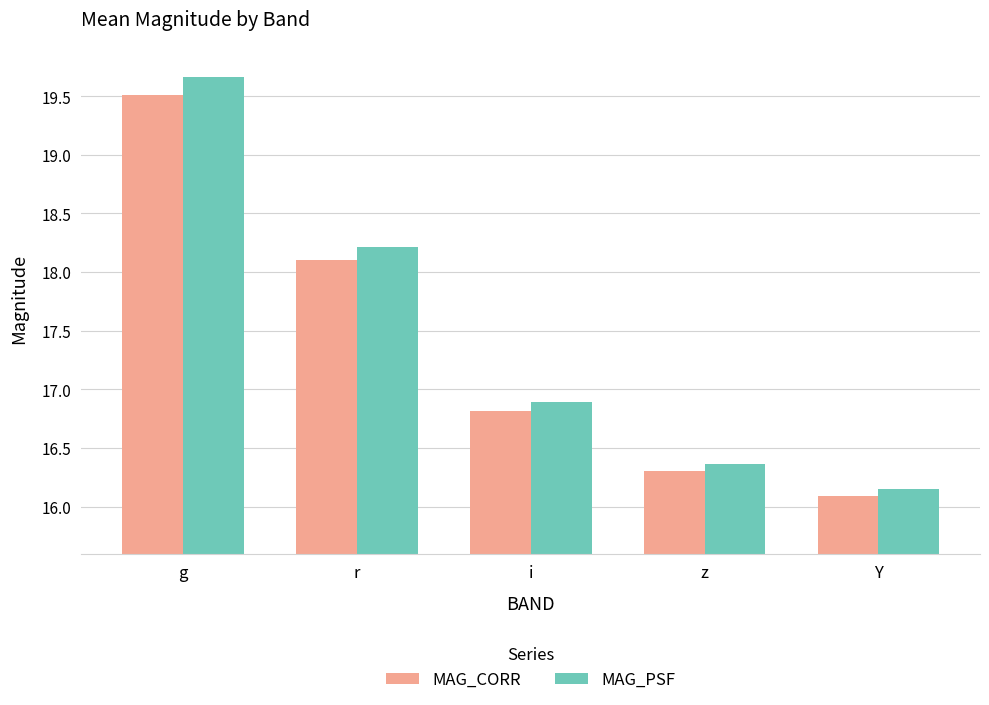

What are all the series names shown in the legend?

MAG_CORR, MAG_PSF